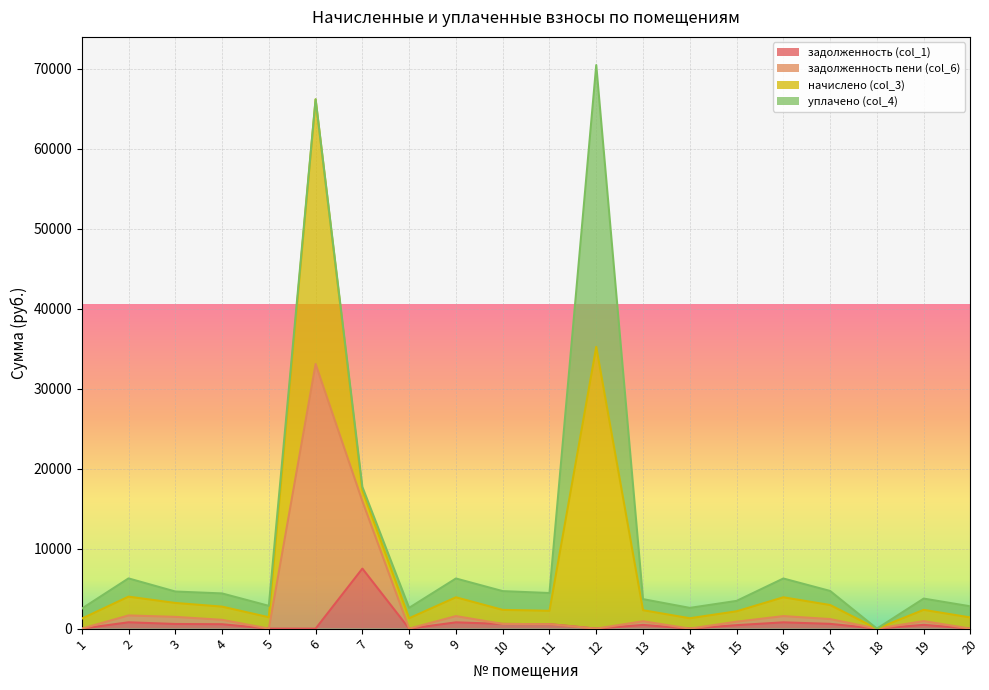

How many values in the задолженность (col_1) series exceed 469?

10